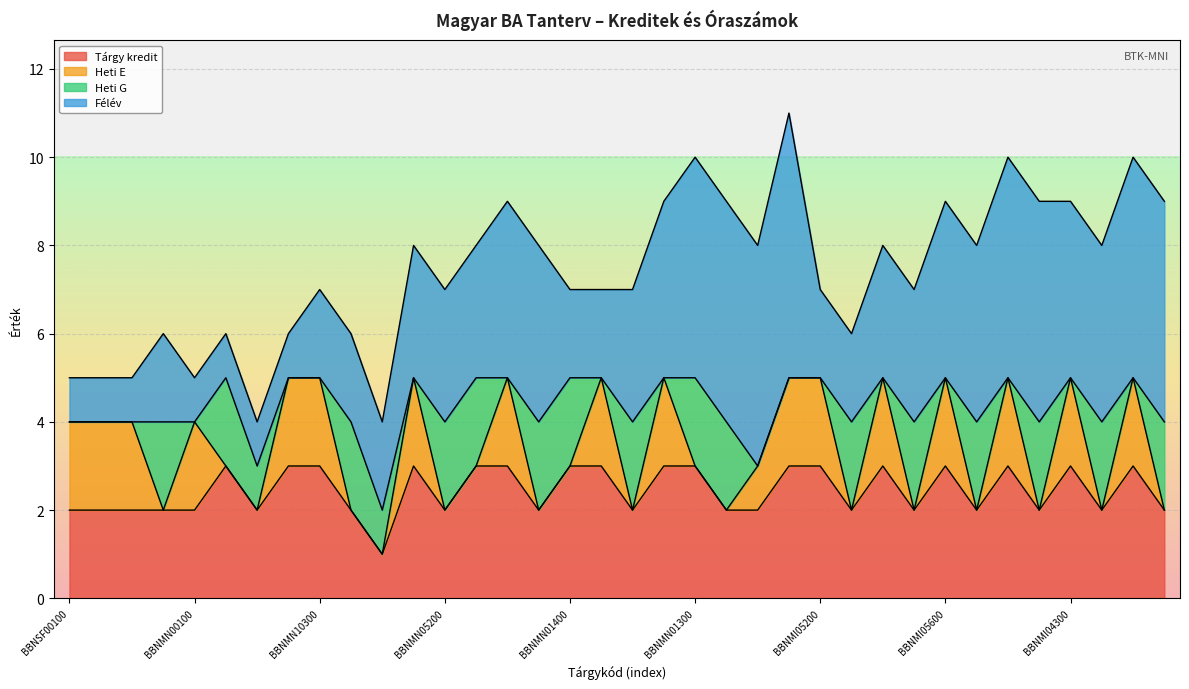

Between BBNMI05500 and BBNMI04500, which series saw the biggest shift?

Heti E